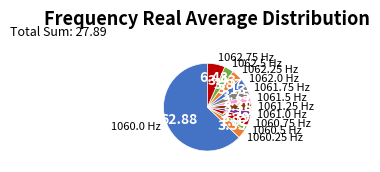

How many slices are in this pie chart?

12